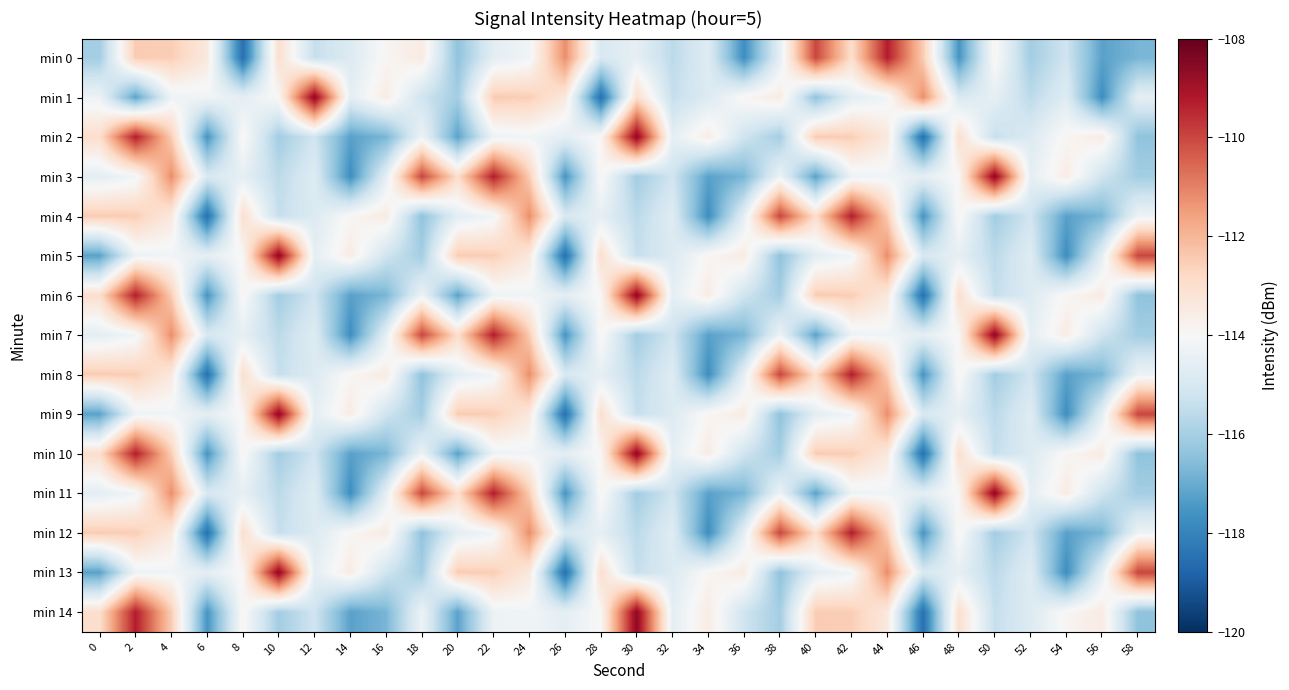

Reading left to right, transcribe all the data shown in this chart.

min 0: 0=-116.0	2=-112.5	4=-112.5	6=-113.4	8=-118.5	10=-113.0	12=-115.4	14=-114.8	16=-113.9	18=-113.5	20=-116.4	22=-114.6	24=-114.2	26=-111.2	28=-114.9	30=-114.5	32=-115.6	34=-114.7	36=-117.7	38=-114.6	40=-110.0	42=-113.0	44=-109.3	46=-112.5	48=-117.5	50=-113.9	52=-116.1	54=-115.2	56=-117.2	58=-116.8
min 1: 0=-114.3	2=-117.2	4=-114.3	6=-114.2	8=-114.6	10=-113.9	12=-108.6	14=-114.6	16=-113.5	18=-115.2	20=-116.0	22=-112.5	24=-112.5	26=-113.4	28=-118.5	30=-113.0	32=-115.4	34=-114.8	36=-113.9	38=-113.5	40=-116.4	42=-114.6	44=-114.2	46=-111.2	48=-114.9	50=-114.5	52=-115.6	54=-114.7	56=-117.7	58=-114.6
min 2: 0=-113.0	2=-109.3	4=-112.5	6=-117.5	8=-113.9	10=-116.1	12=-115.2	14=-117.2	16=-116.8	18=-114.3	20=-117.2	22=-114.3	24=-114.2	26=-114.6	28=-113.9	30=-108.6	32=-114.6	34=-113.5	36=-115.2	38=-116.0	40=-112.5	42=-112.5	44=-113.4	46=-118.5	48=-113.0	50=-115.4	52=-114.8	54=-113.9	56=-113.5	58=-116.4
min 3: 0=-114.6	2=-114.2	4=-111.2	6=-114.9	8=-114.5	10=-115.6	12=-114.7	14=-117.7	16=-114.6	18=-110.0	20=-113.0	22=-109.3	24=-112.5	26=-117.5	28=-113.9	30=-116.1	32=-115.2	34=-117.2	36=-116.8	38=-114.3	40=-117.2	42=-114.3	44=-114.2	46=-114.6	48=-113.9	50=-108.6	52=-114.6	54=-113.5	56=-115.2	58=-116.0
min 4: 0=-112.5	2=-112.5	4=-113.4	6=-118.5	8=-113.0	10=-115.4	12=-114.8	14=-113.9	16=-113.5	18=-116.4	20=-114.6	22=-114.2	24=-111.2	26=-114.9	28=-114.5	30=-115.6	32=-114.7	34=-117.7	36=-114.6	38=-110.0	40=-113.0	42=-109.3	44=-112.5	46=-117.5	48=-113.9	50=-116.1	52=-115.2	54=-117.2	56=-116.8	58=-114.3
min 5: 0=-117.2	2=-114.3	4=-114.2	6=-114.6	8=-113.9	10=-108.6	12=-114.6	14=-113.5	16=-115.2	18=-116.0	20=-112.5	22=-112.5	24=-113.4	26=-118.5	28=-113.0	30=-115.4	32=-114.8	34=-113.9	36=-113.5	38=-116.4	40=-114.6	42=-114.2	44=-111.2	46=-114.9	48=-114.5	50=-115.6	52=-114.7	54=-117.7	56=-114.6	58=-110.0
min 6: 0=-113.0	2=-109.3	4=-112.5	6=-117.5	8=-113.9	10=-116.1	12=-115.2	14=-117.2	16=-116.8	18=-114.3	20=-117.2	22=-114.3	24=-114.2	26=-114.6	28=-113.9	30=-108.6	32=-114.6	34=-113.5	36=-115.2	38=-116.0	40=-112.5	42=-112.5	44=-113.4	46=-118.5	48=-113.0	50=-115.4	52=-114.8	54=-113.9	56=-113.5	58=-116.4
min 7: 0=-114.6	2=-114.2	4=-111.2	6=-114.9	8=-114.5	10=-115.6	12=-114.7	14=-117.7	16=-114.6	18=-110.0	20=-113.0	22=-109.3	24=-112.5	26=-117.5	28=-113.9	30=-116.1	32=-115.2	34=-117.2	36=-116.8	38=-114.3	40=-117.2	42=-114.3	44=-114.2	46=-114.6	48=-113.9	50=-108.6	52=-114.6	54=-113.5	56=-115.2	58=-116.0
min 8: 0=-112.5	2=-112.5	4=-113.4	6=-118.5	8=-113.0	10=-115.4	12=-114.8	14=-113.9	16=-113.5	18=-116.4	20=-114.6	22=-114.2	24=-111.2	26=-114.9	28=-114.5	30=-115.6	32=-114.7	34=-117.7	36=-114.6	38=-110.0	40=-113.0	42=-109.3	44=-112.5	46=-117.5	48=-113.9	50=-116.1	52=-115.2	54=-117.2	56=-116.8	58=-114.3
min 9: 0=-117.2	2=-114.3	4=-114.2	6=-114.6	8=-113.9	10=-108.6	12=-114.6	14=-113.5	16=-115.2	18=-116.0	20=-112.5	22=-112.5	24=-113.4	26=-118.5	28=-113.0	30=-115.4	32=-114.8	34=-113.9	36=-113.5	38=-116.4	40=-114.6	42=-114.2	44=-111.2	46=-114.9	48=-114.5	50=-115.6	52=-114.7	54=-117.7	56=-114.6	58=-110.0
min 10: 0=-113.0	2=-109.3	4=-112.5	6=-117.5	8=-113.9	10=-116.1	12=-115.2	14=-117.2	16=-116.8	18=-114.3	20=-117.2	22=-114.3	24=-114.2	26=-114.6	28=-113.9	30=-108.6	32=-114.6	34=-113.5	36=-115.2	38=-116.0	40=-112.5	42=-112.5	44=-113.4	46=-118.5	48=-113.0	50=-115.4	52=-114.8	54=-113.9	56=-113.5	58=-116.4
min 11: 0=-114.6	2=-114.2	4=-111.2	6=-114.9	8=-114.5	10=-115.6	12=-114.7	14=-117.7	16=-114.6	18=-110.0	20=-113.0	22=-109.3	24=-112.5	26=-117.5	28=-113.9	30=-116.1	32=-115.2	34=-117.2	36=-116.8	38=-114.3	40=-117.2	42=-114.3	44=-114.2	46=-114.6	48=-113.9	50=-108.6	52=-114.6	54=-113.5	56=-115.2	58=-116.0
min 12: 0=-112.5	2=-112.5	4=-113.4	6=-118.5	8=-113.0	10=-115.4	12=-114.8	14=-113.9	16=-113.5	18=-116.4	20=-114.6	22=-114.2	24=-111.2	26=-114.9	28=-114.5	30=-115.6	32=-114.7	34=-117.7	36=-114.6	38=-110.0	40=-113.0	42=-109.3	44=-112.5	46=-117.5	48=-113.9	50=-116.1	52=-115.2	54=-117.2	56=-116.8	58=-114.3
min 13: 0=-117.2	2=-114.3	4=-114.2	6=-114.6	8=-113.9	10=-108.6	12=-114.6	14=-113.5	16=-115.2	18=-116.0	20=-112.5	22=-112.5	24=-113.4	26=-118.5	28=-113.0	30=-115.4	32=-114.8	34=-113.9	36=-113.5	38=-116.4	40=-114.6	42=-114.2	44=-111.2	46=-114.9	48=-114.5	50=-115.6	52=-114.7	54=-117.7	56=-114.6	58=-110.0
min 14: 0=-113.0	2=-109.3	4=-112.5	6=-117.5	8=-113.9	10=-116.1	12=-115.2	14=-117.2	16=-116.8	18=-114.3	20=-117.2	22=-114.3	24=-114.2	26=-114.6	28=-113.9	30=-108.6	32=-114.6	34=-113.5	36=-115.2	38=-116.0	40=-112.5	42=-112.5	44=-113.4	46=-118.5	48=-113.0	50=-115.4	52=-114.8	54=-113.9	56=-113.5	58=-116.4